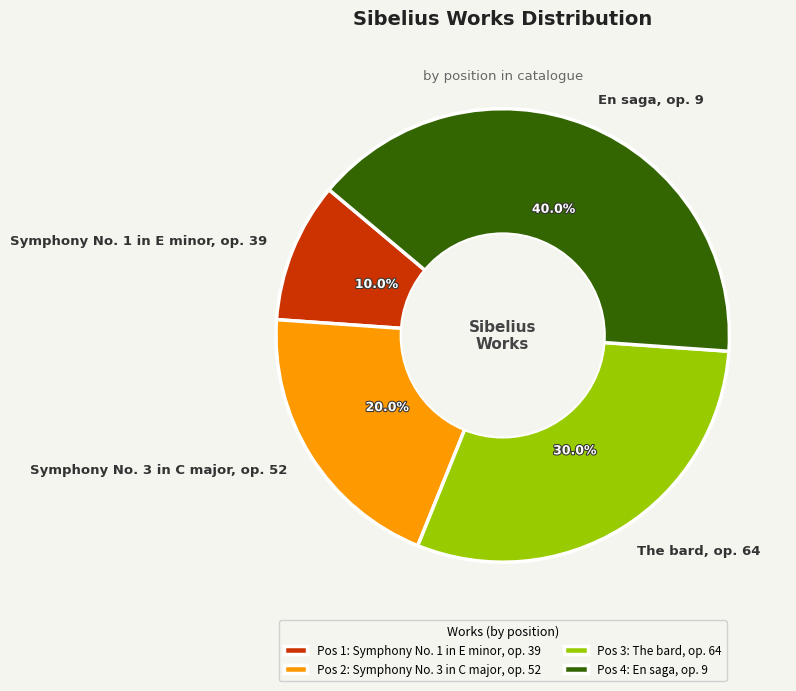

What is the ratio of the value at The bard, op. 64 to the value at Symphony No. 3 in C major, op. 52?

1.5